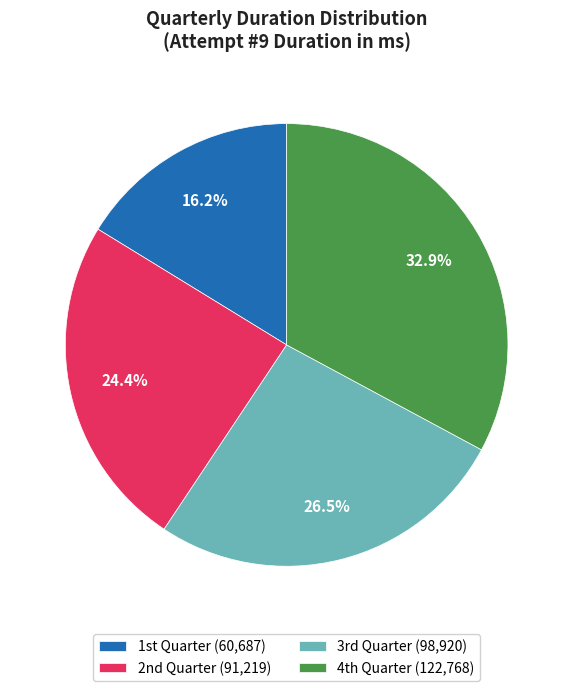

Count the number of slices in the pie.

4